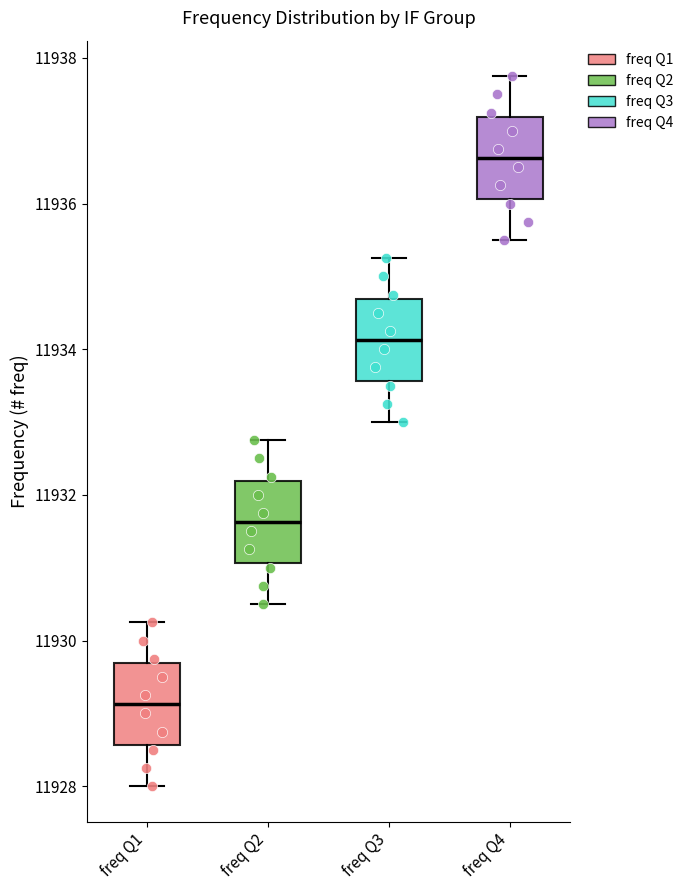

Which box has the lowest median line?

freq Q1